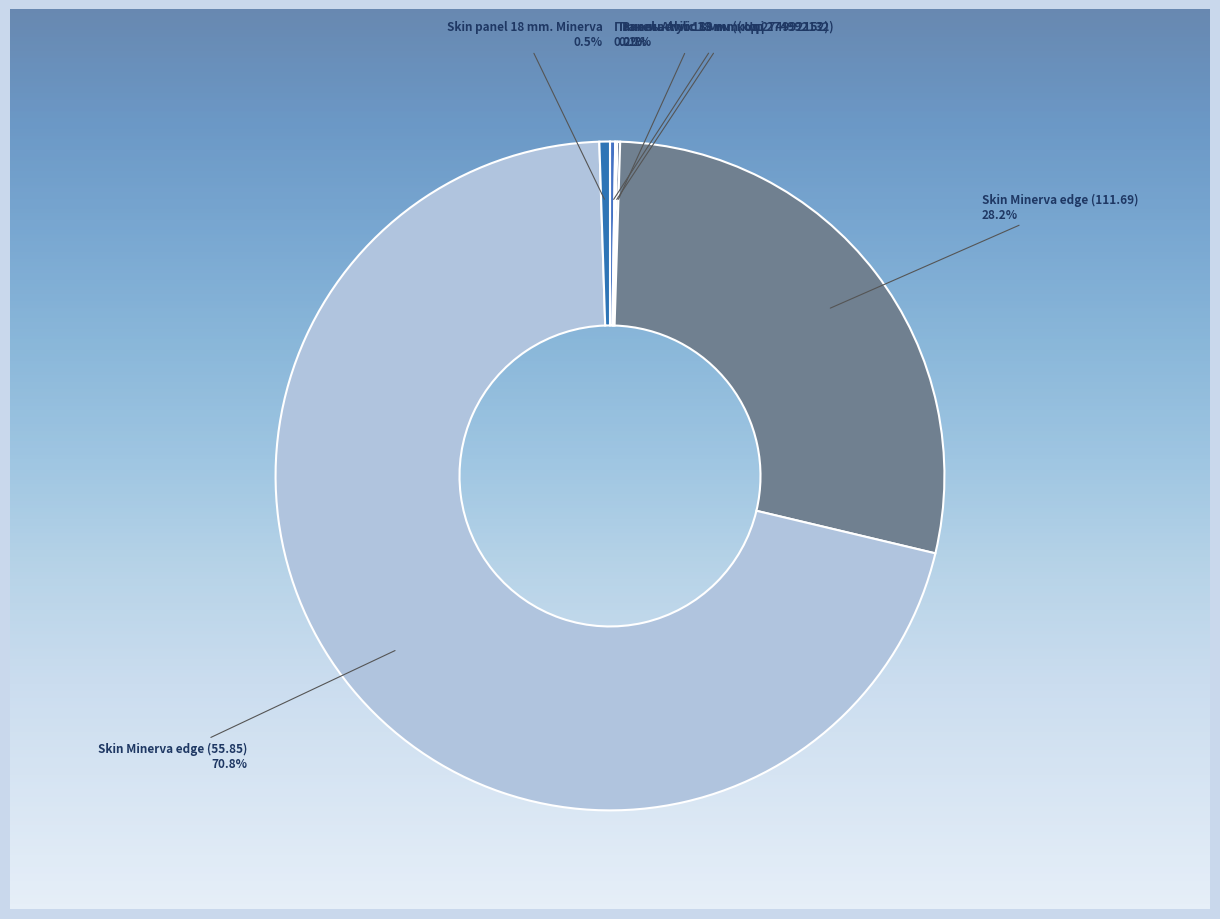

What is the change in value from Панель Alvic 18 мм. (код 274992132) to Skin Minerva edge (55.85)?

+5970